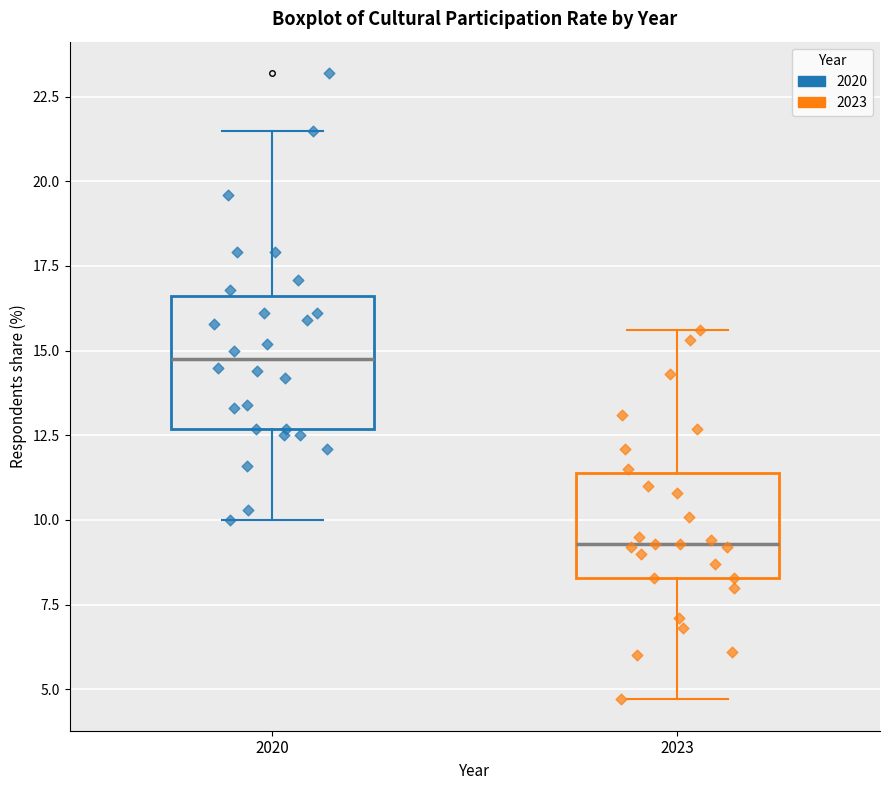

Reading left to right, transcribe this box plot: for each box, give where its median line is, the range the box spans, and where its two whiskers end, as read against the y-axis. The values are not printed on the chart, so give them approximately, as read against the axis.

2020: median 15.0, box 12.5 to 16.5, whiskers 10.0 to 21.5
2023: median 9.5, box 8.5 to 11.5, whiskers 4.5 to 15.5